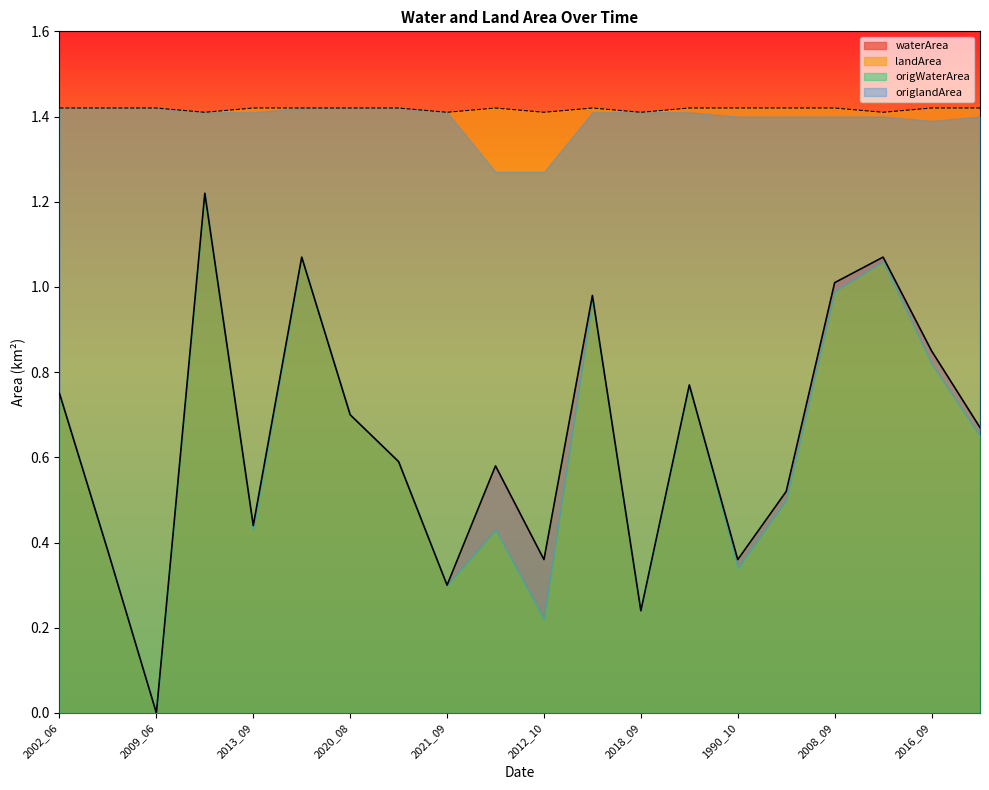

What is the value of the origWaterArea point at the 14th from the left?

0.8